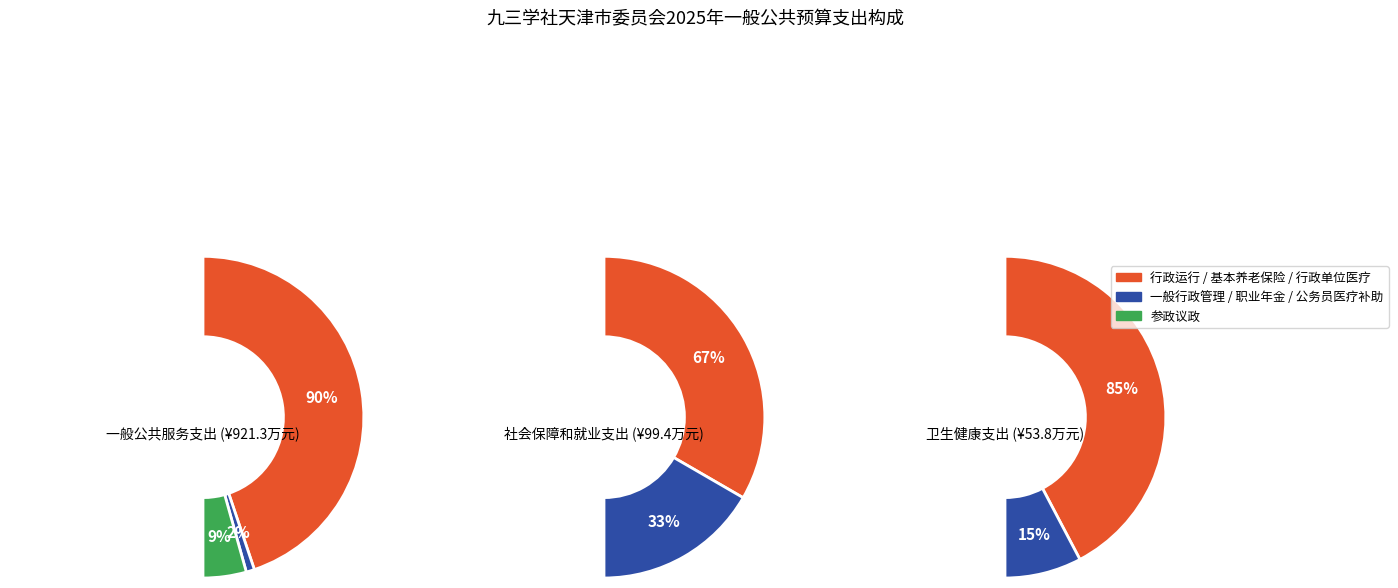

What is the change in value from 社会保障和就业支出 to 卫生健康支出?

-45.6